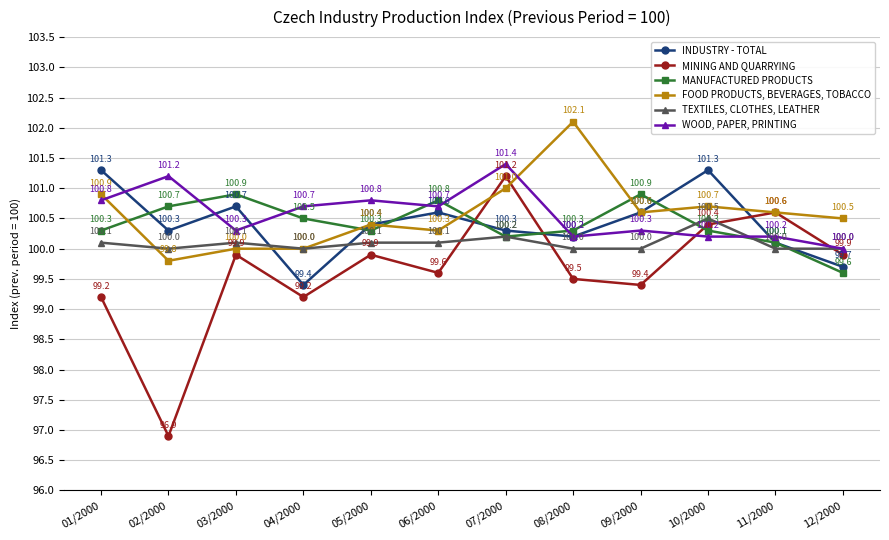

List the series in order of their peak value, highest first.

FOOD PRODUCTS, BEVERAGES, TOBACCO, WOOD, PAPER, PRINTING, INDUSTRY - TOTAL, MINING AND QUARRYING, MANUFACTURED PRODUCTS, TEXTILES, CLOTHES, LEATHER